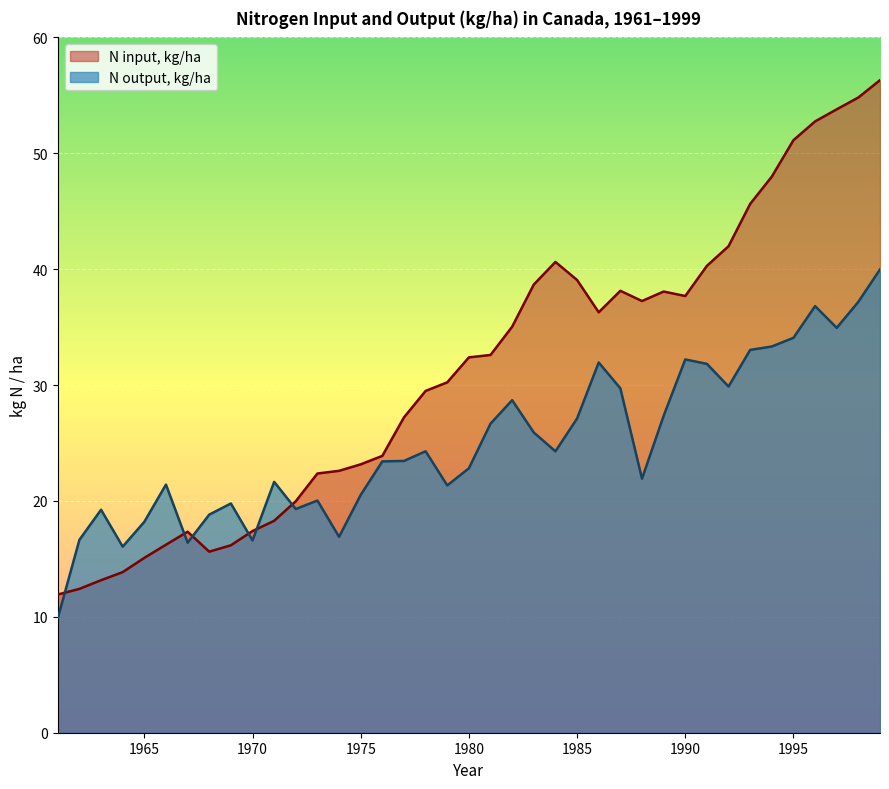

How many categories are shown in the chart?

39